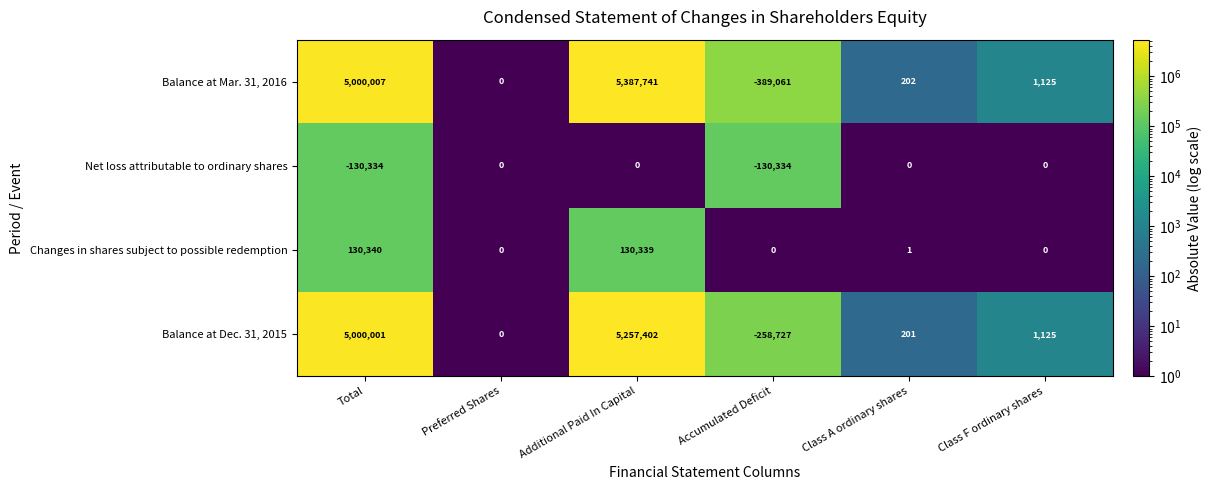

Is it true that Balance at Mar. 31, 2016 equals 5000007 at Total?

True